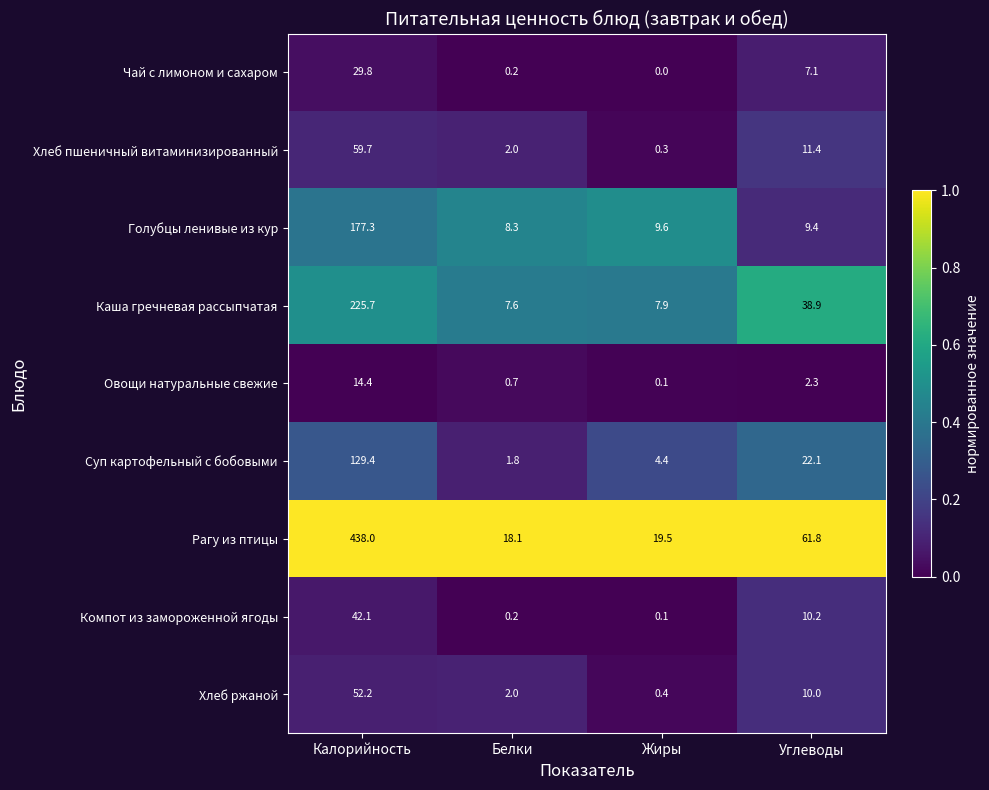

Which series changed the most between Белки and Углеводы?

Рагу из птицы